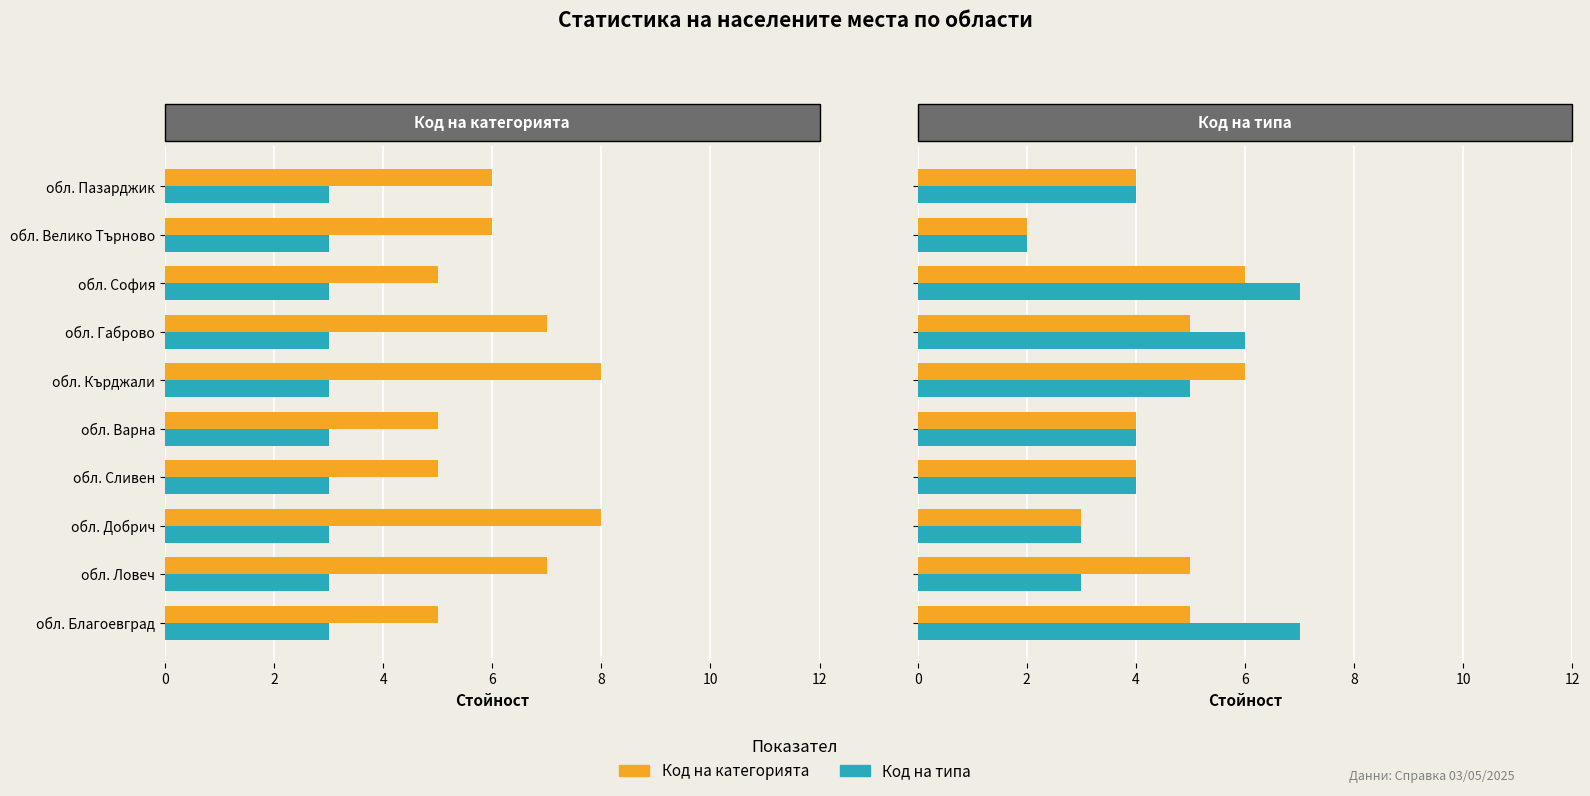

How many groups of bars are there?

10